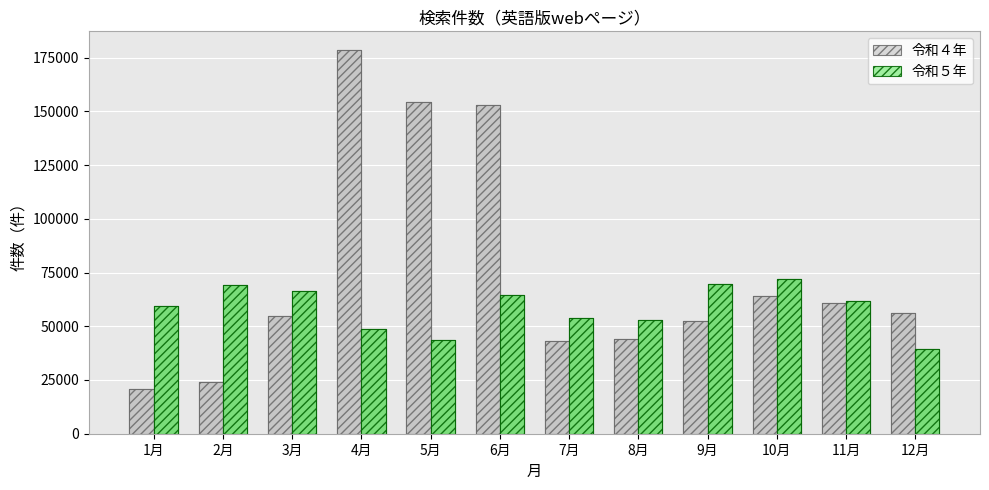

What is the label of the 3rd bar from the right?

10月